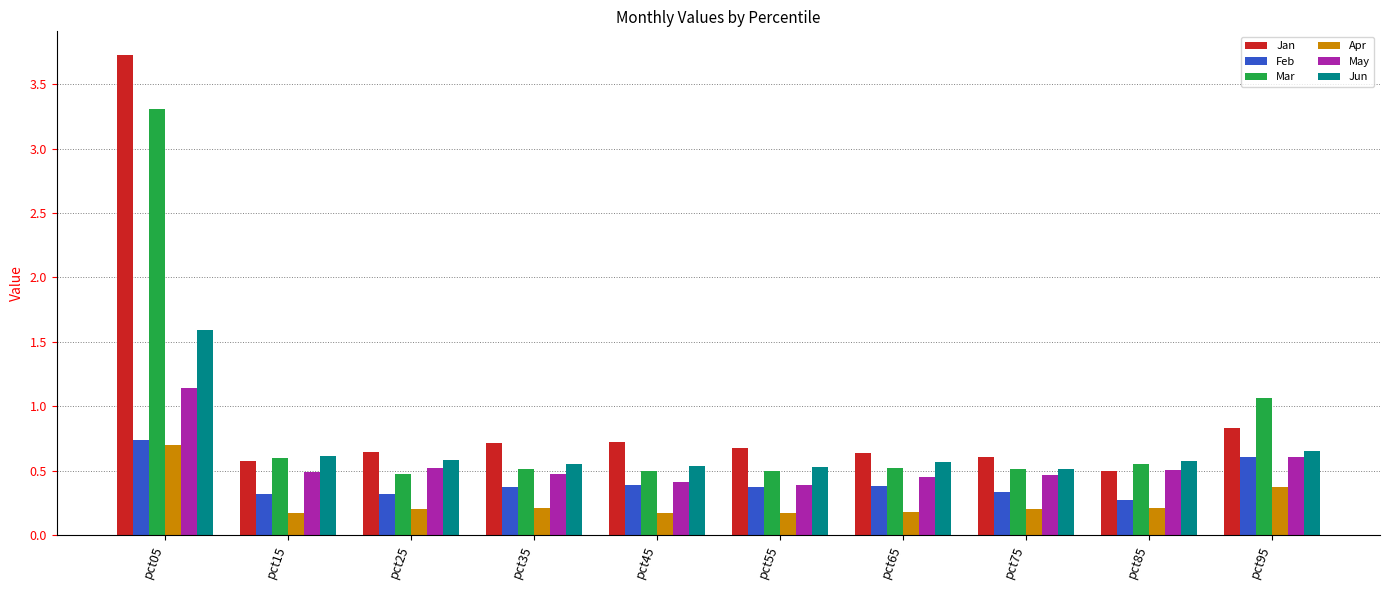

Which series has the widest spread of values?

Jan